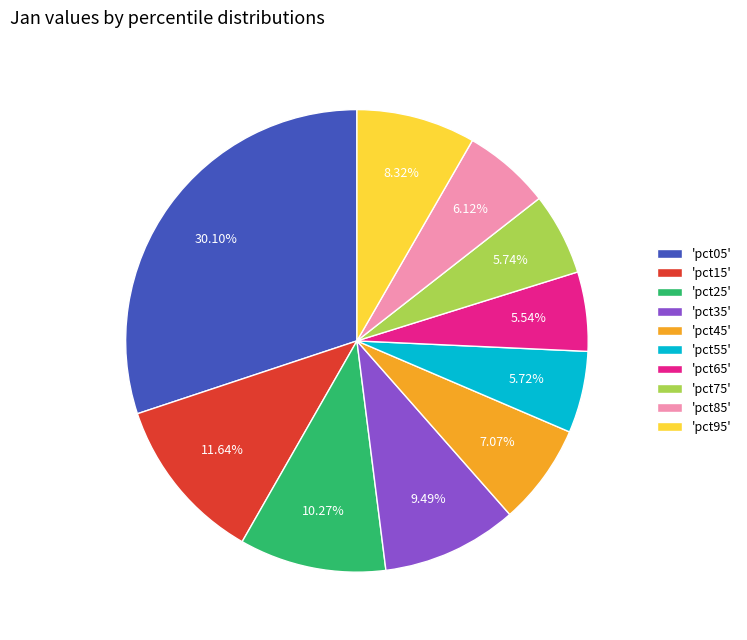

Combined, do 'pct15' and 'pct55' account for over 50%?

No